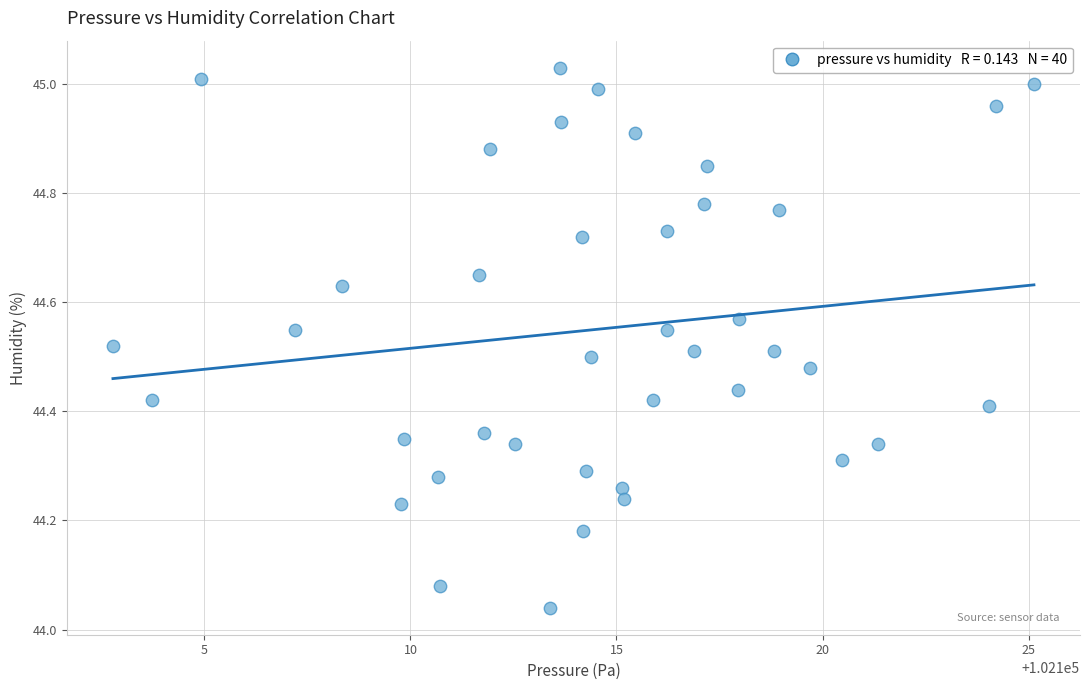

What is the range of X values (max minus min)?

22.4